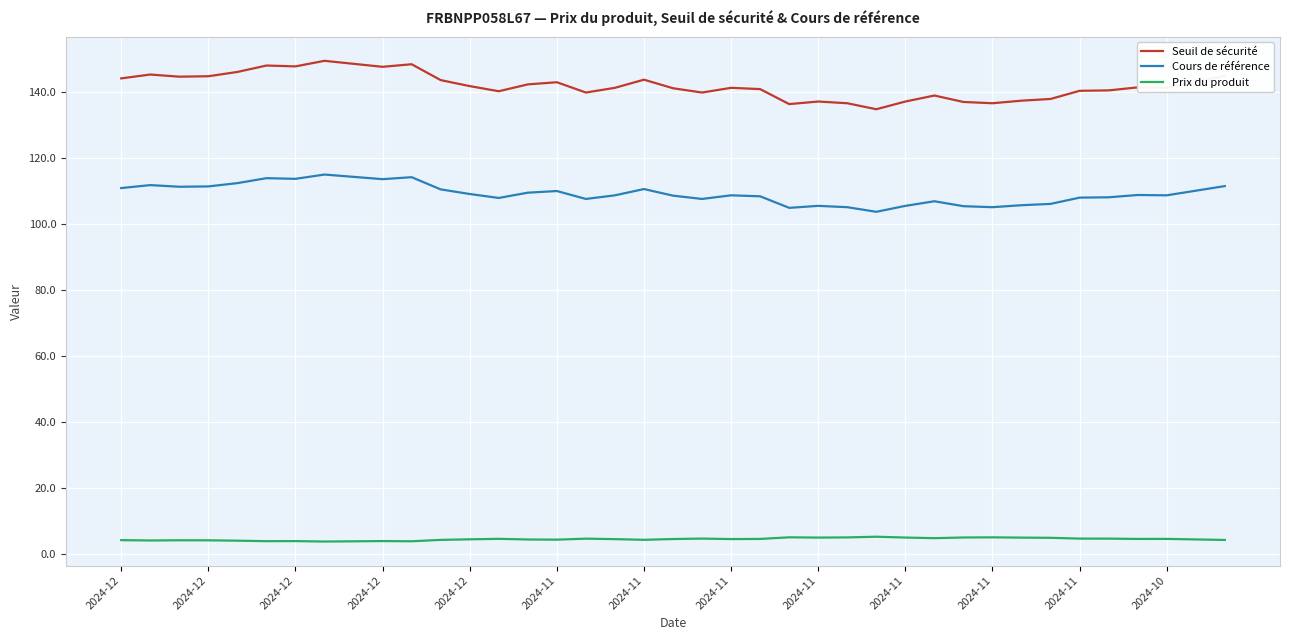

What is the difference between the maximum and minimum values in the Cours de référence series?

11.3